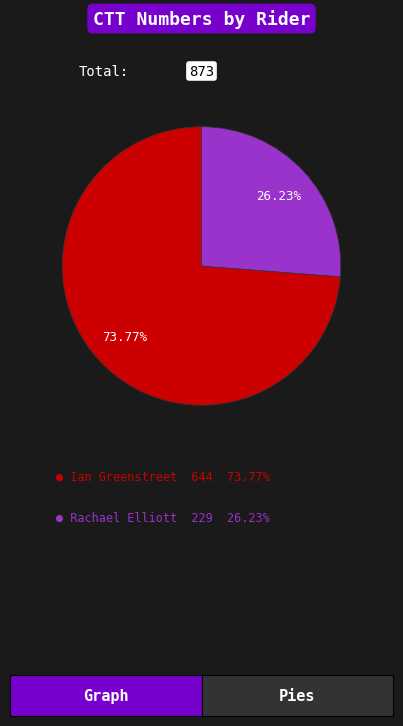

To the nearest percent, what is the difference between the largest and smallest slice percentages?

48%